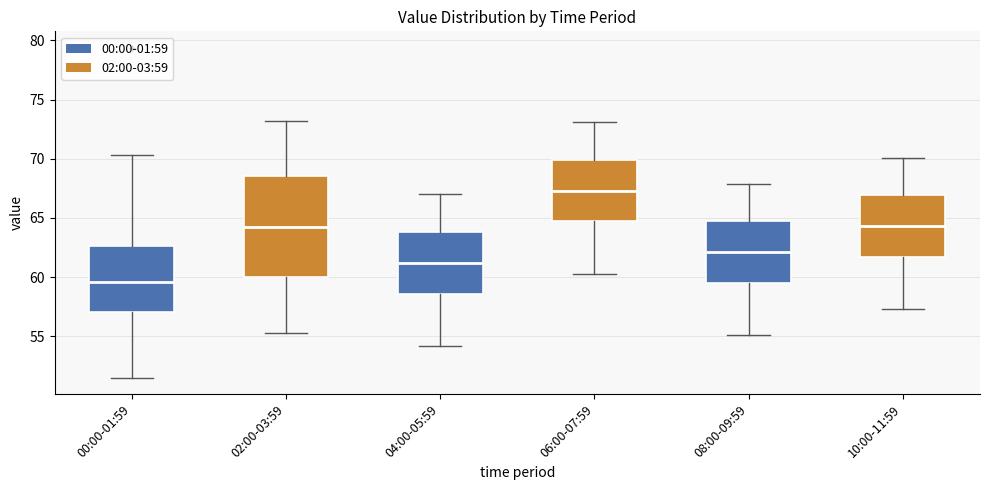

Reading left to right, read every box against the y-axis: the position of its median line, the range the box covers, and the ends of its whiskers. The values are not printed on the chart, so give them approximately, as read against the axis.

00:00-01:59: median 59.5, box 57.0 to 62.5, whiskers 51.5 to 70.5
02:00-03:59: median 64.0, box 60.0 to 68.5, whiskers 55.5 to 73.0
04:00-05:59: median 61.0, box 58.5 to 64.0, whiskers 54.0 to 67.0
06:00-07:59: median 67.5, box 64.5 to 70.0, whiskers 60.5 to 73.0
08:00-09:59: median 62.0, box 59.5 to 64.5, whiskers 55.0 to 68.0
10:00-11:59: median 64.5, box 61.5 to 67.0, whiskers 57.5 to 70.0